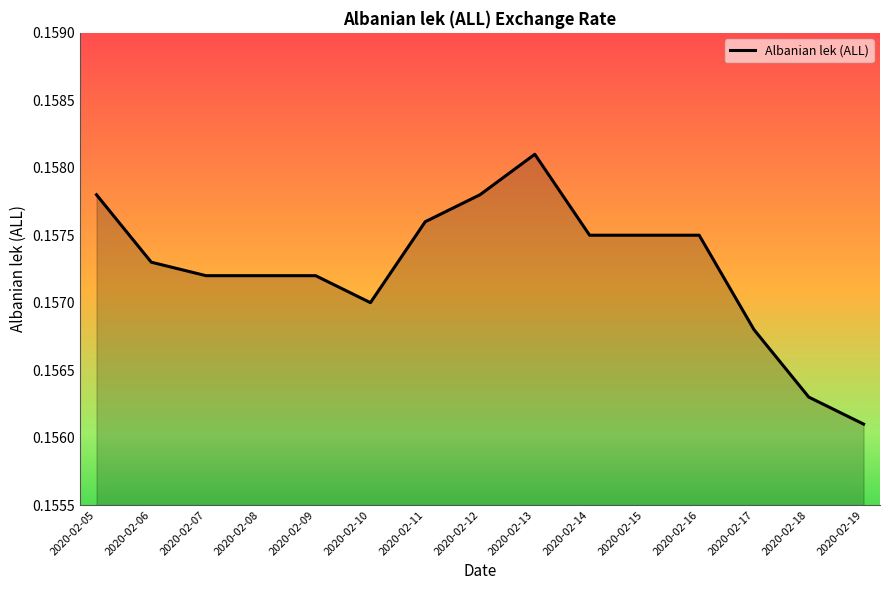

At which label is the value closest to 0?

2020-02-19